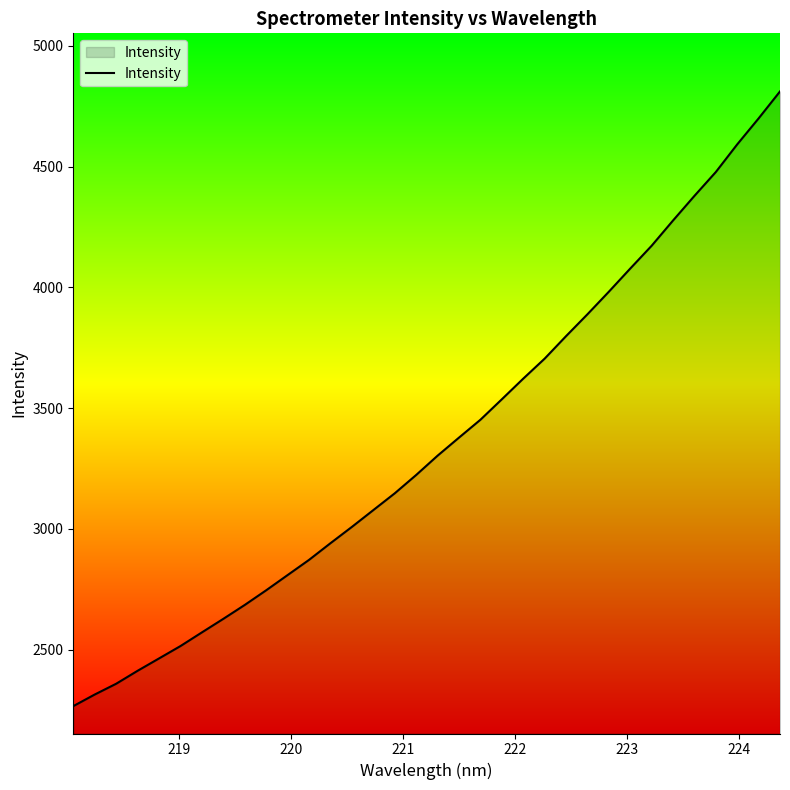

What is the difference between the maximum and minimum values?

2544.8